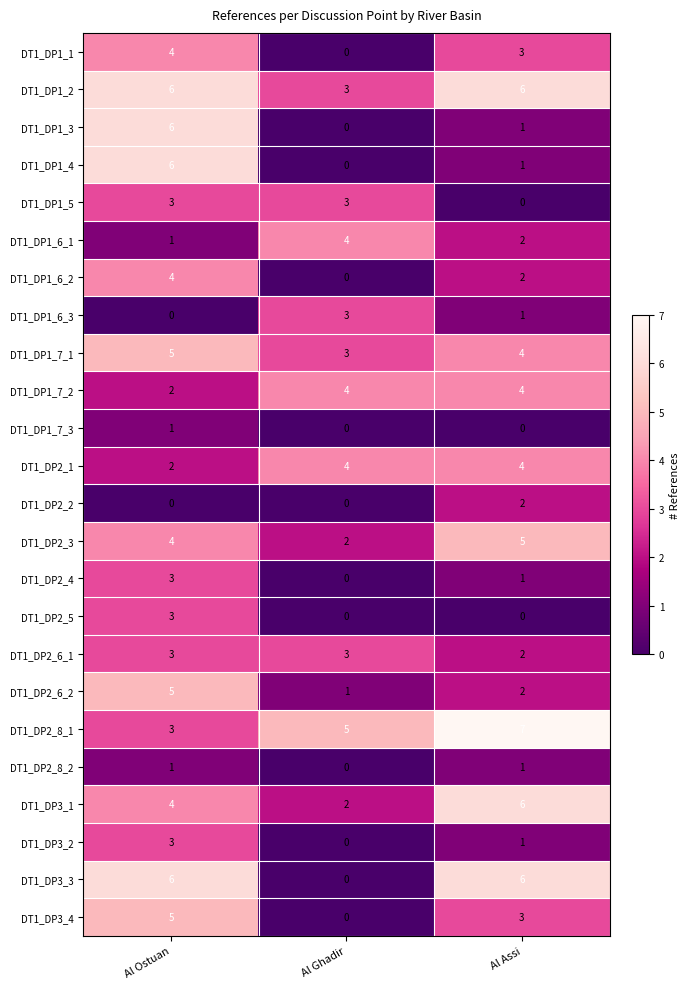

Which series changed the most between Al Ghadir and Al Assi?

DT1_DP3_3